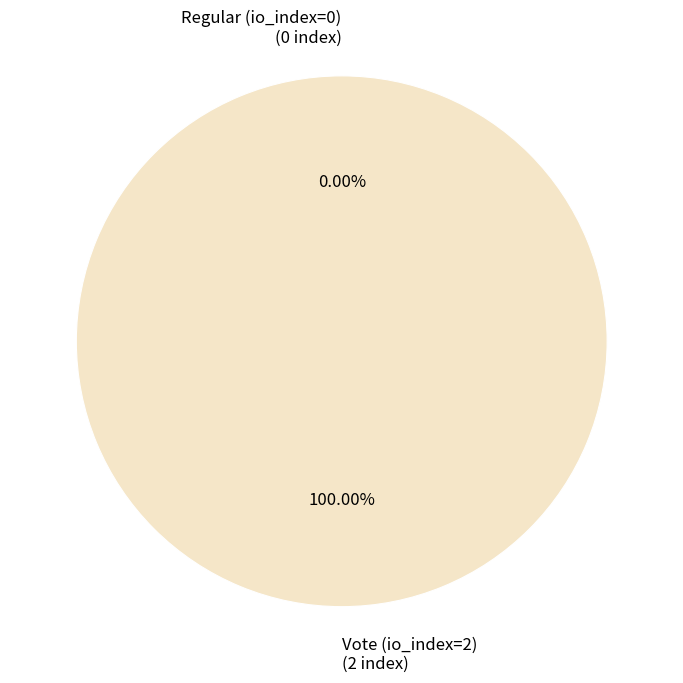

The Regular (io_index=0) slice represents 0% of the pie. True or false?

True